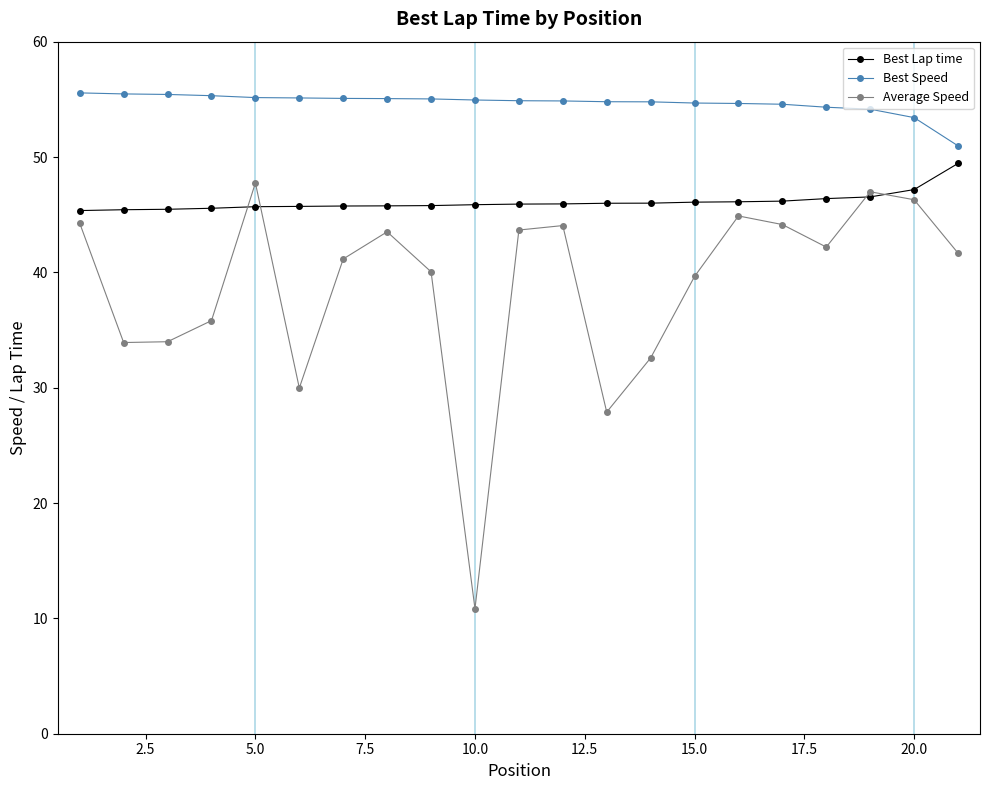

What is the greatest value displayed?

55.6